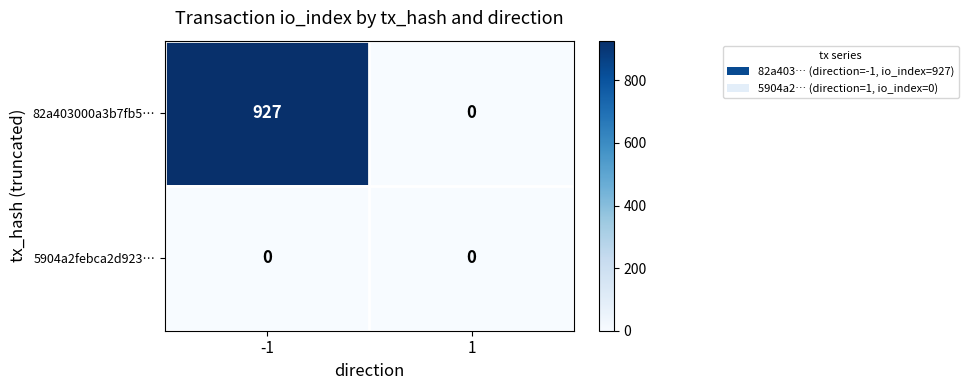

Rank the series by their maximum value, from highest to lowest.

82a403000a3b7fb5…, 5904a2febca2d923…